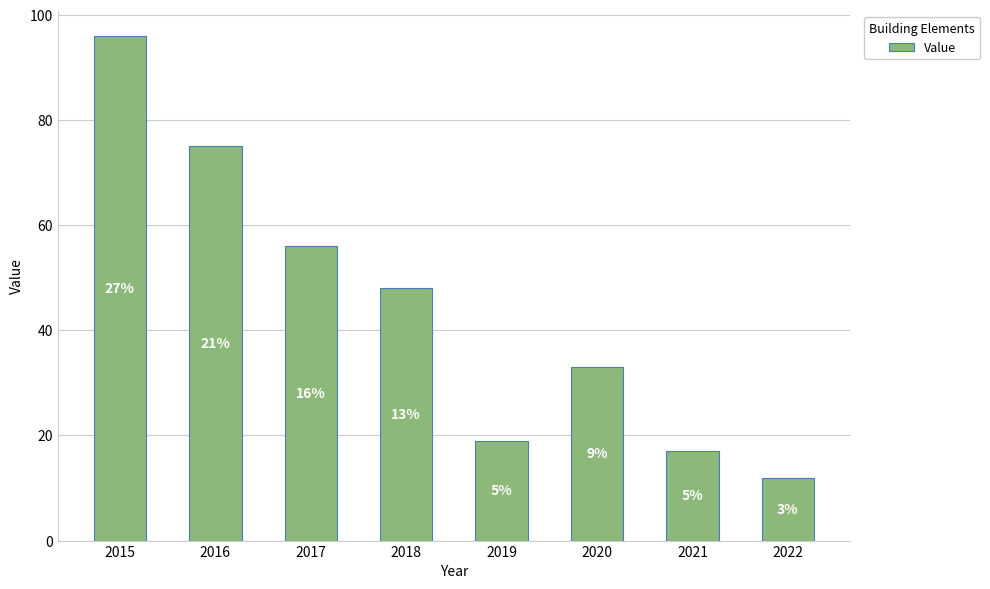

Are the bars horizontal?

No